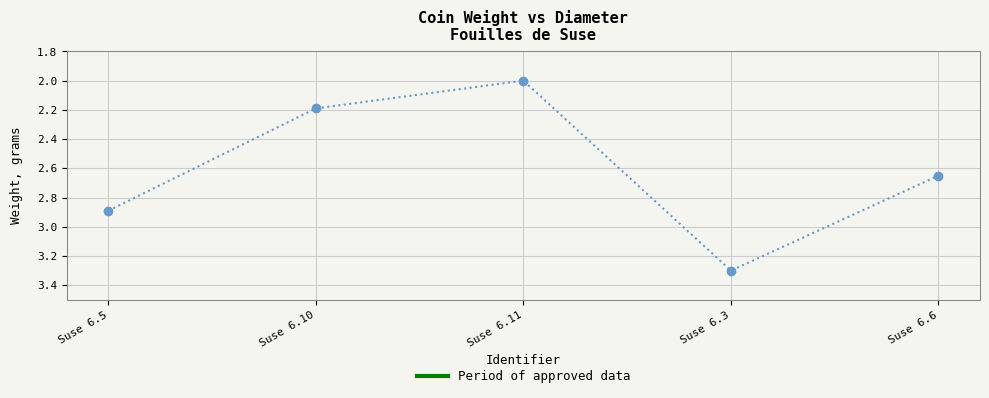

At which category does the chart reach its minimum across all series?

Suse 6.11